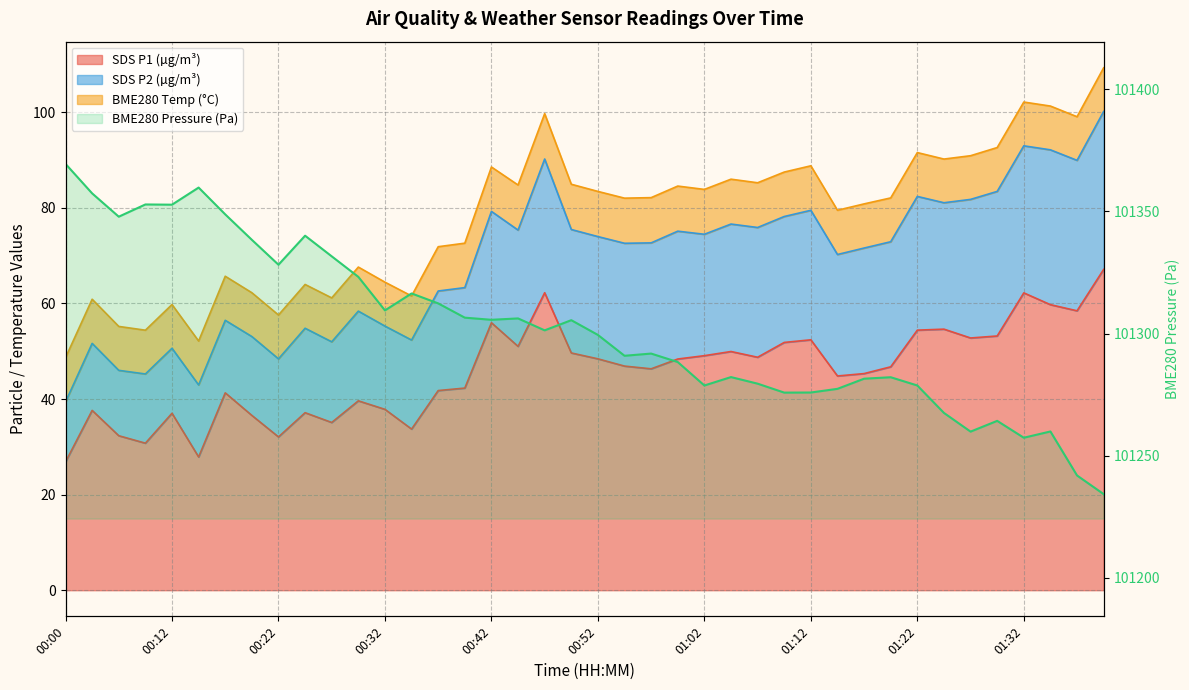

How many data points does each series have?

40